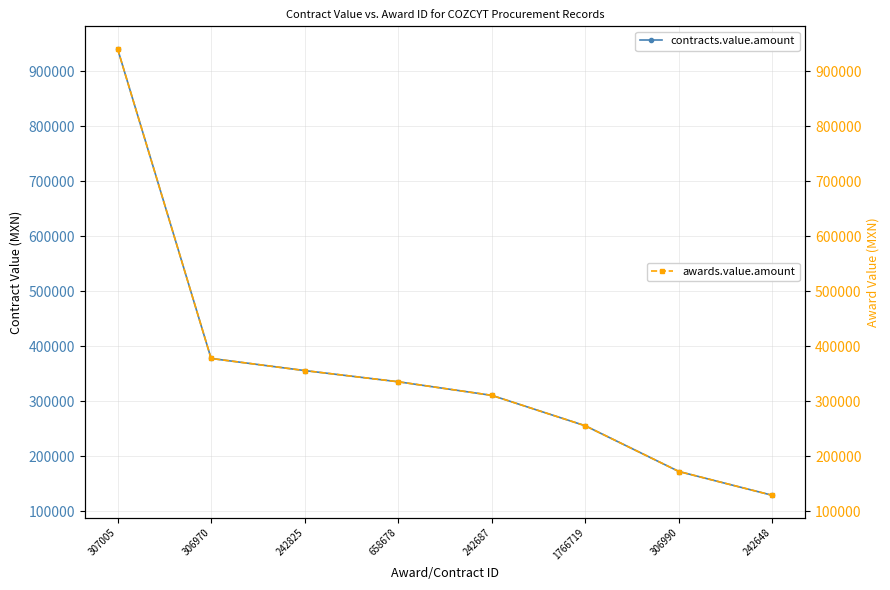

Reading right to left, list all the values displayed in this chart.

contracts.value.amount: 128583.5	171946.4	255060.0	310387.0	335099.8	355460.0	377481.0	940710.0
awards.value.amount: 128583.5	171946.4	255060.0	310387.0	335099.8	355460.0	377481.0	940710.0